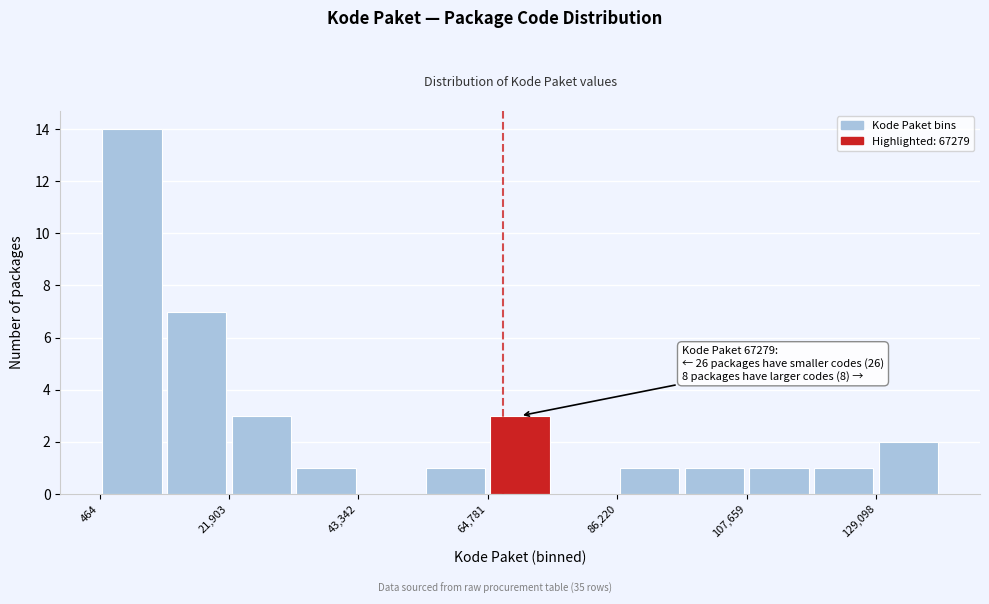

Around what value on the x-axis is the tallest bar? Give the approximate position of its centre, as read against the axis.

5000